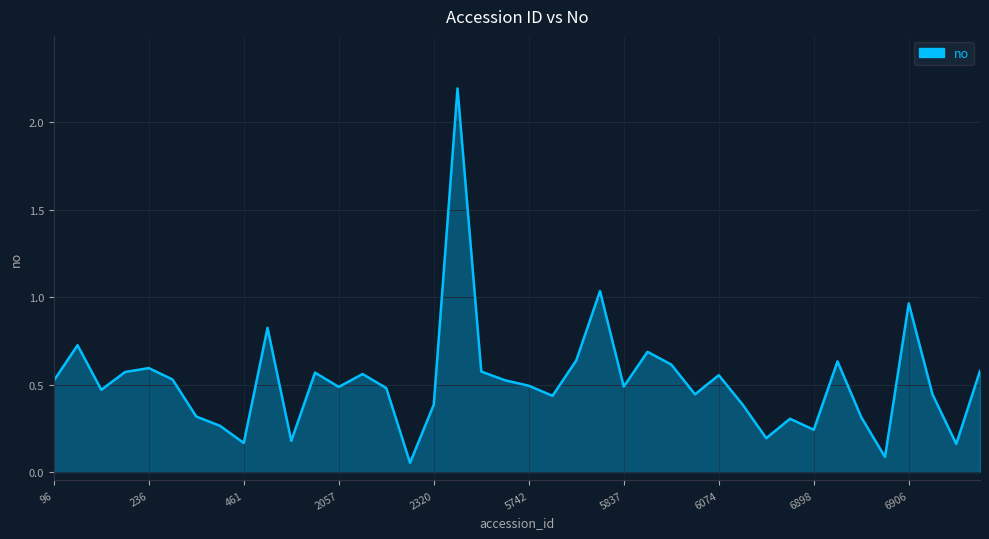

What is the maximum value shown in the chart?

2.2